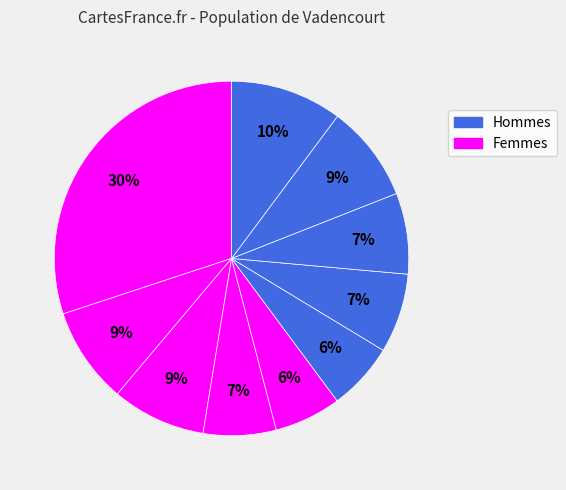

How many segments does this pie chart have?

10